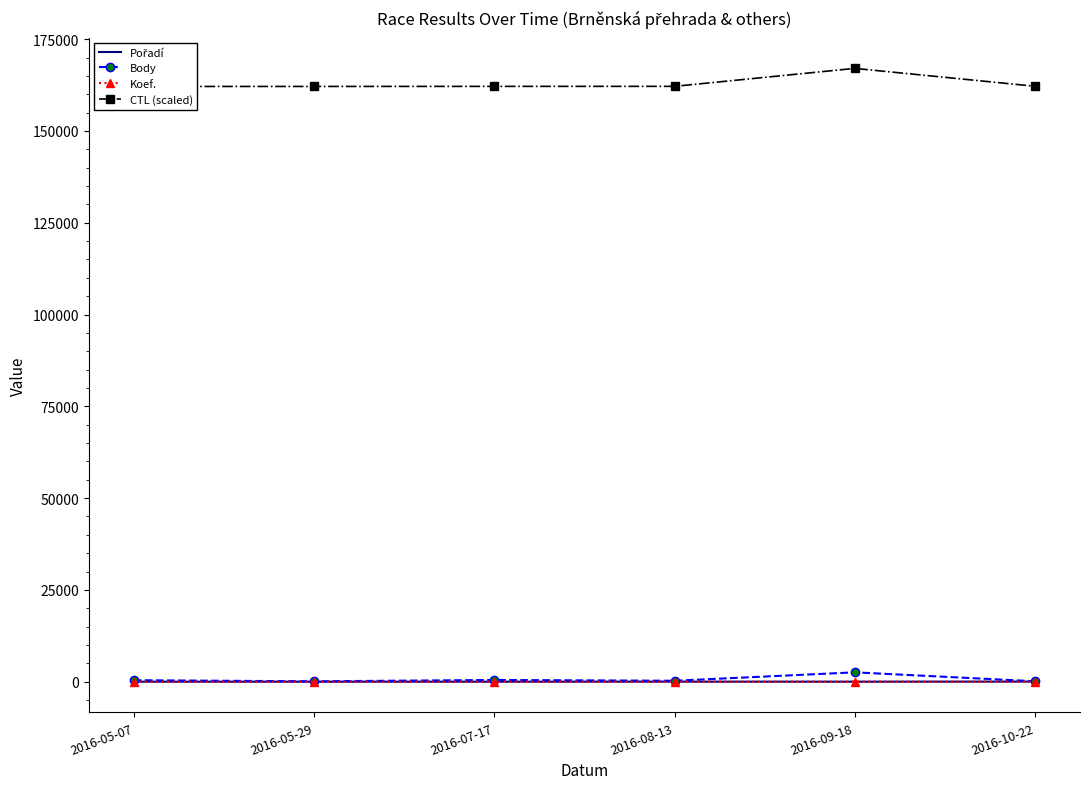

True or false: Body and Pořadí intersect in this chart.

False